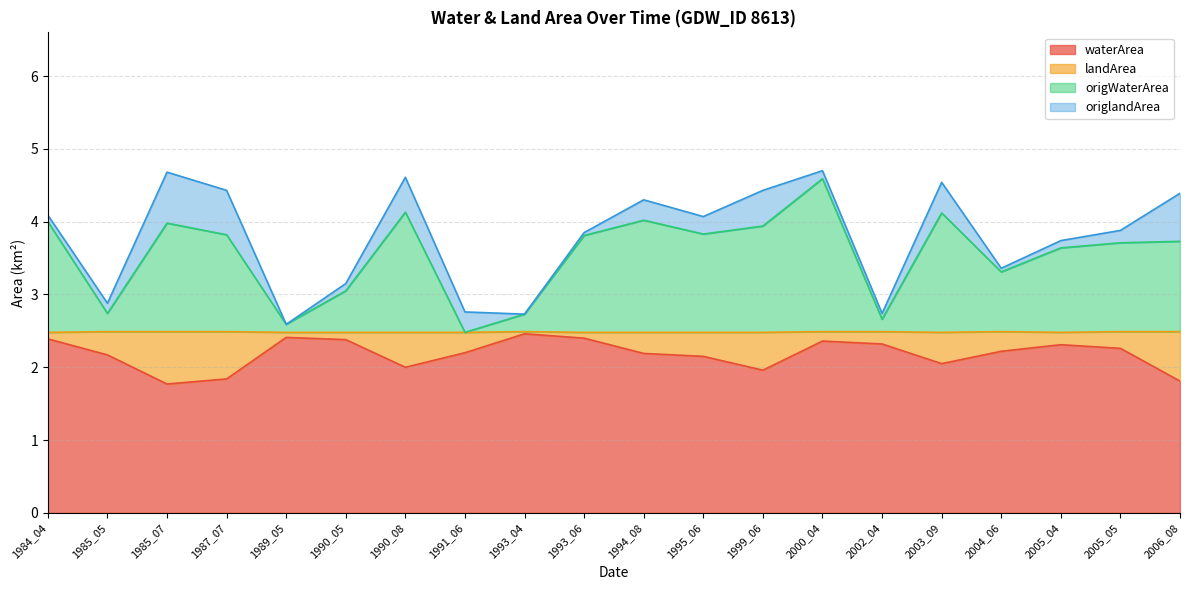

Which has a higher value, 2003_09 or 1999_06?

2003_09